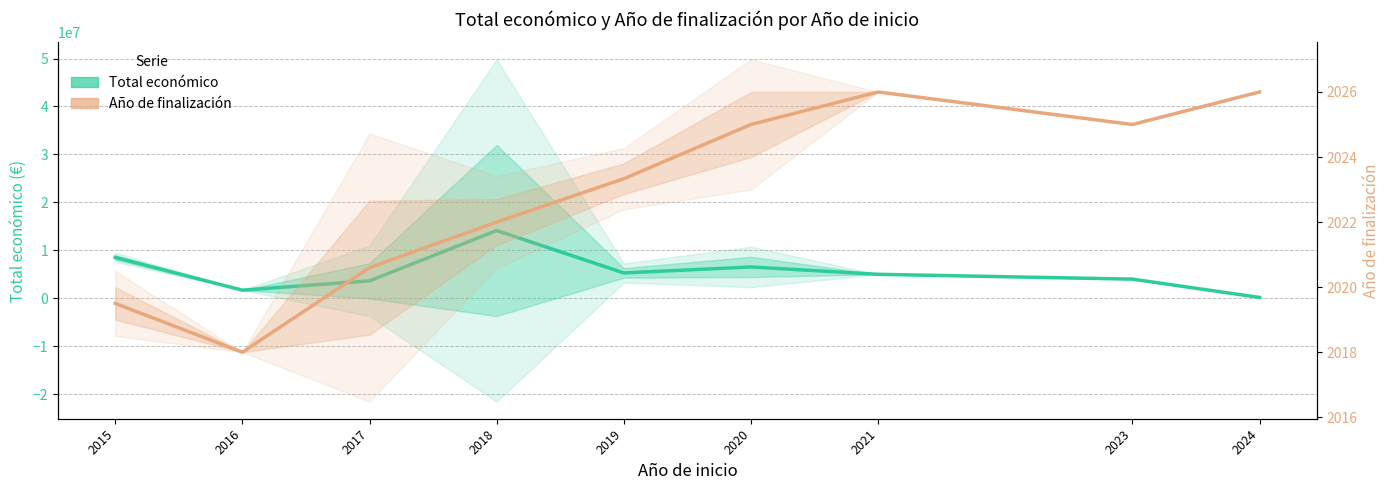

Which series changed the most between 2020 and 2023?

Total económico (media)